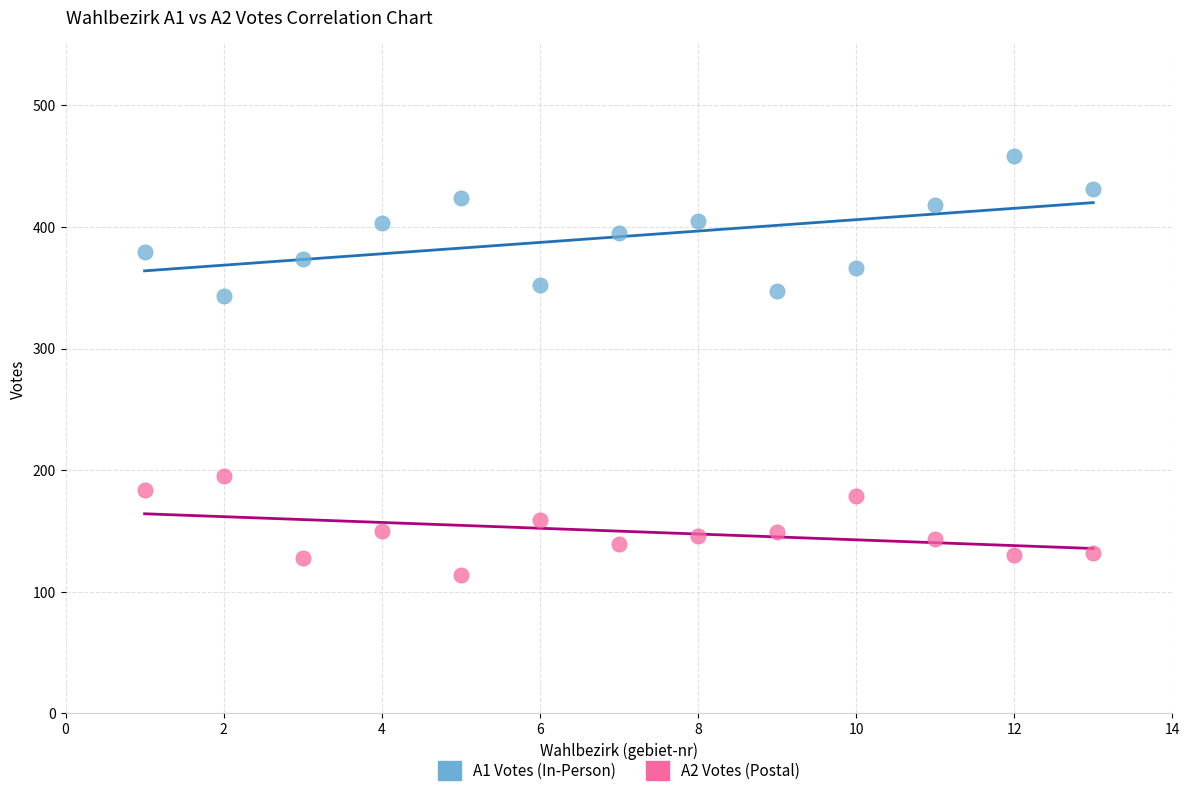

Across all data points, what is the range of X values (max minus min)?

12